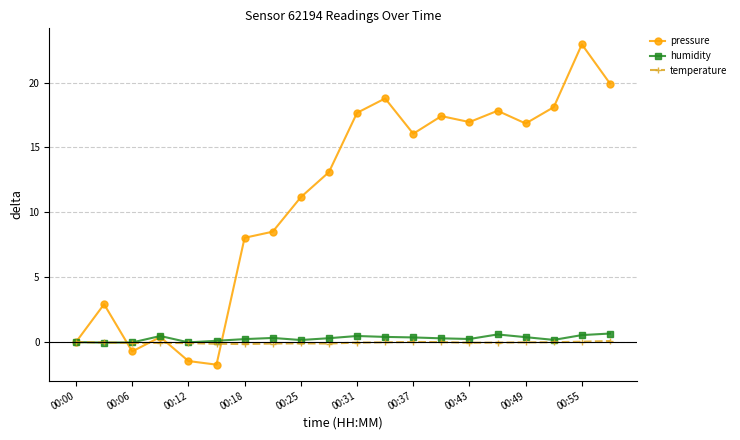

What is the lowest value of the temperature series?

-0.1